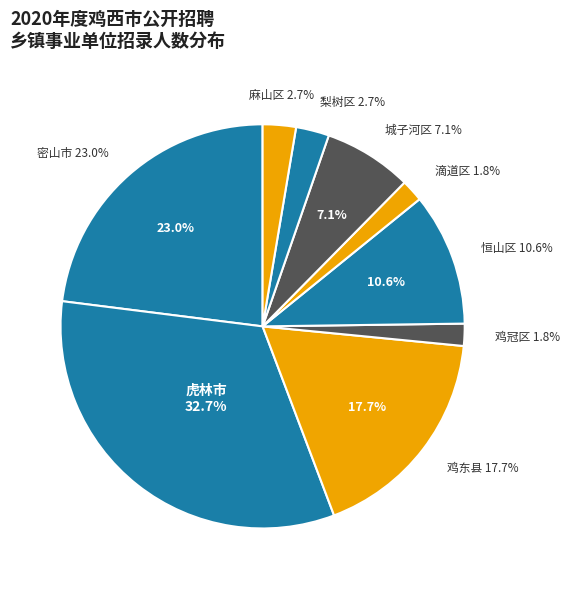

Does 鸡东县(社区) represent more than half of the total?

No